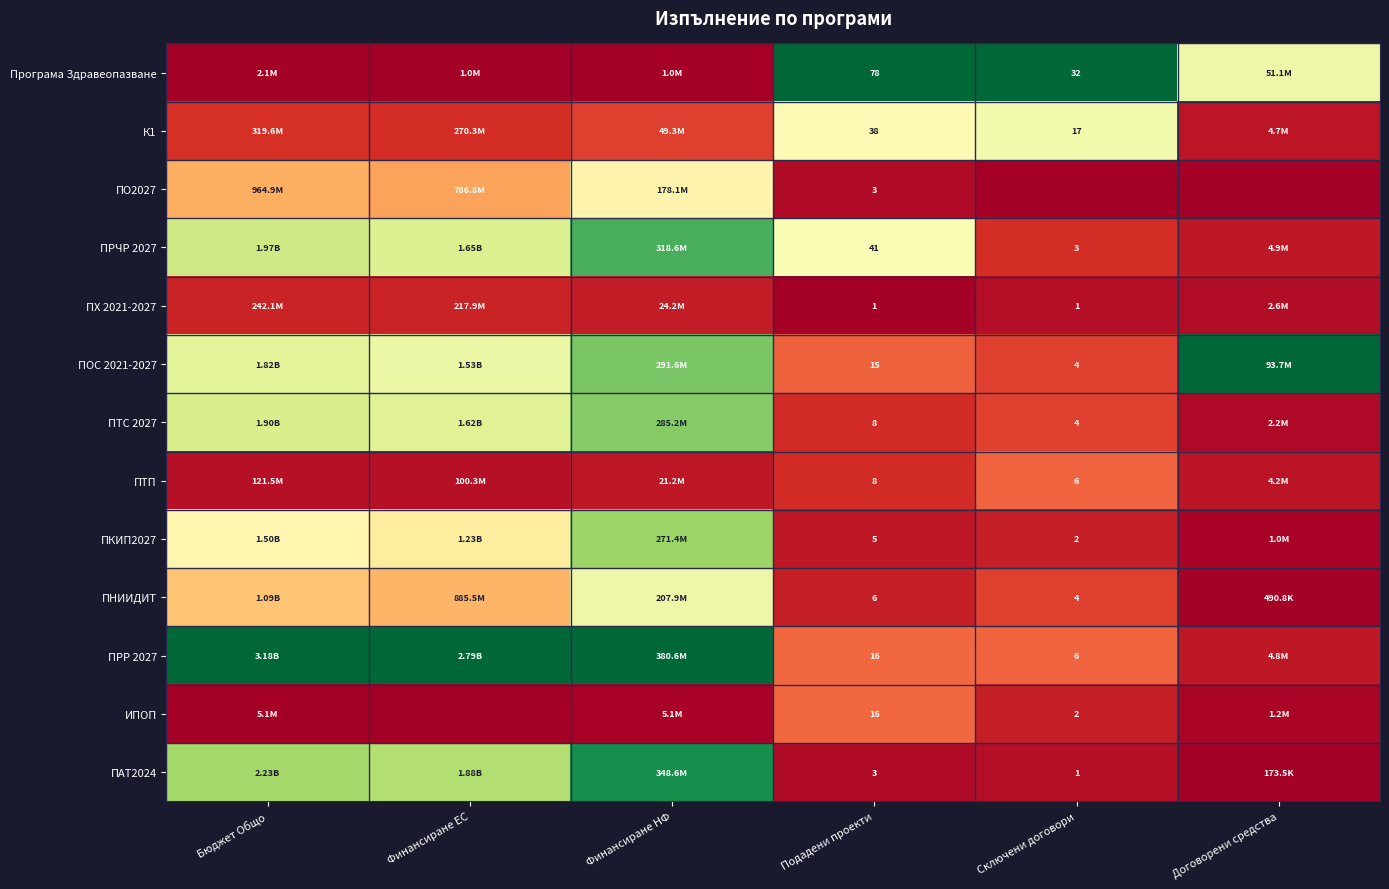

Is the value of ИПОП at Финансиране ЕС greater than the value of ПТС 2027 at Договорени средства?

No